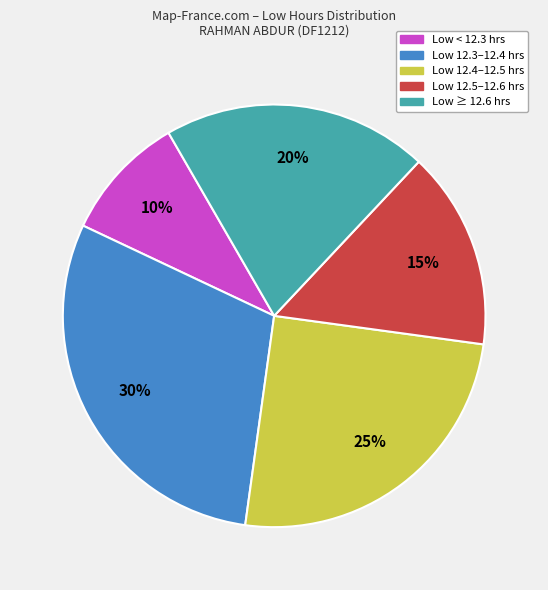

To the nearest percent, what is the difference between the largest and smallest slice percentages?

20%